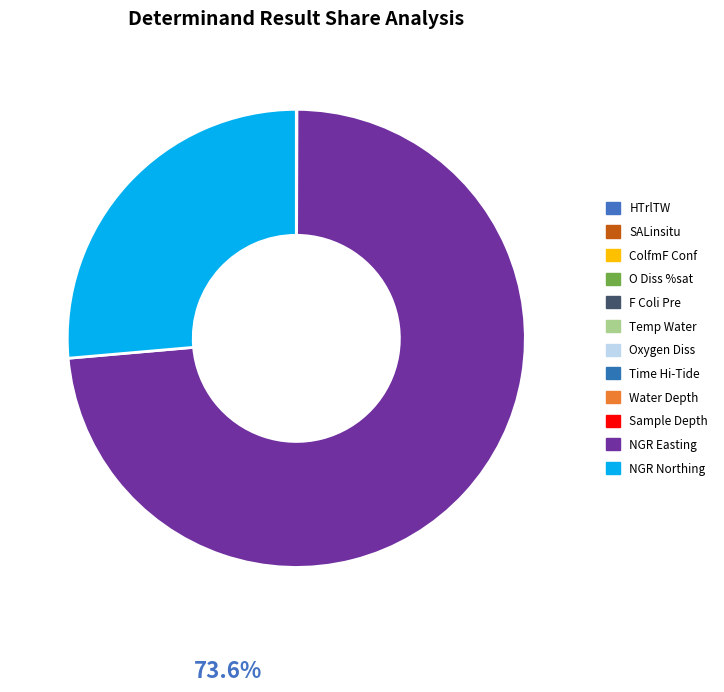

What is the largest slice in the pie chart?

NGR Easting